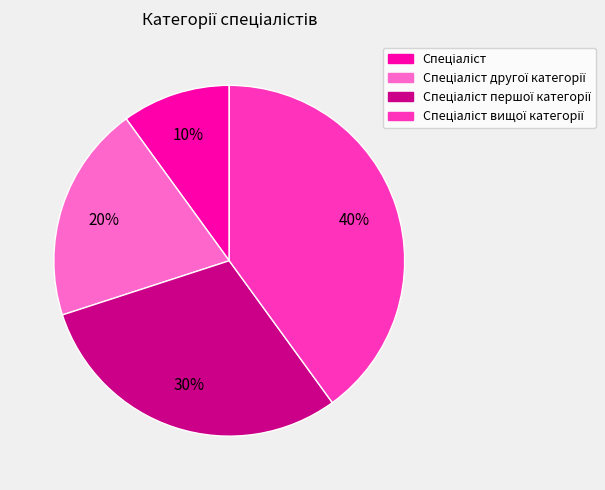

Count the number of slices in the pie.

4